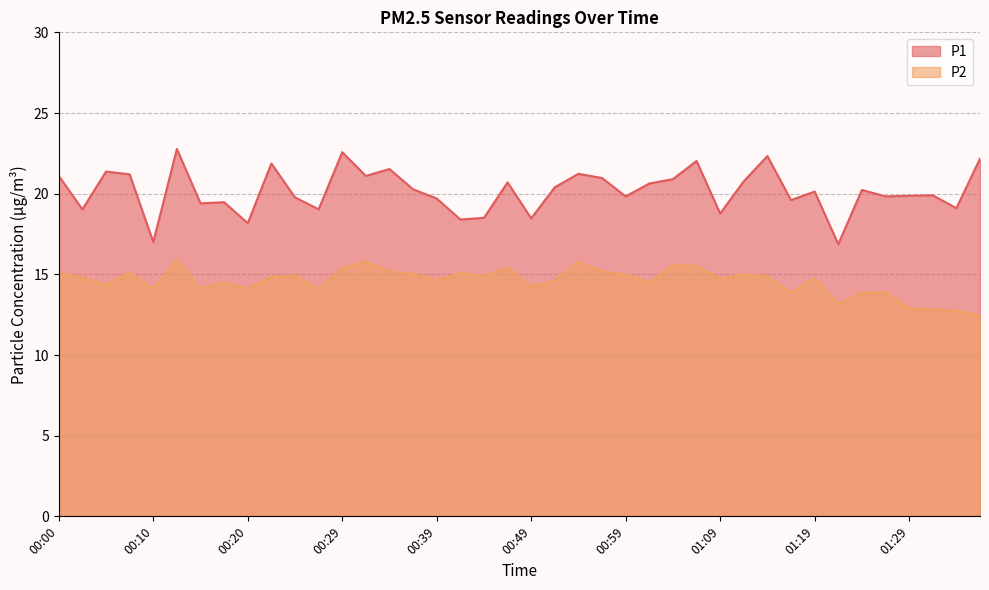

Does the chart have visible grid lines?

Yes